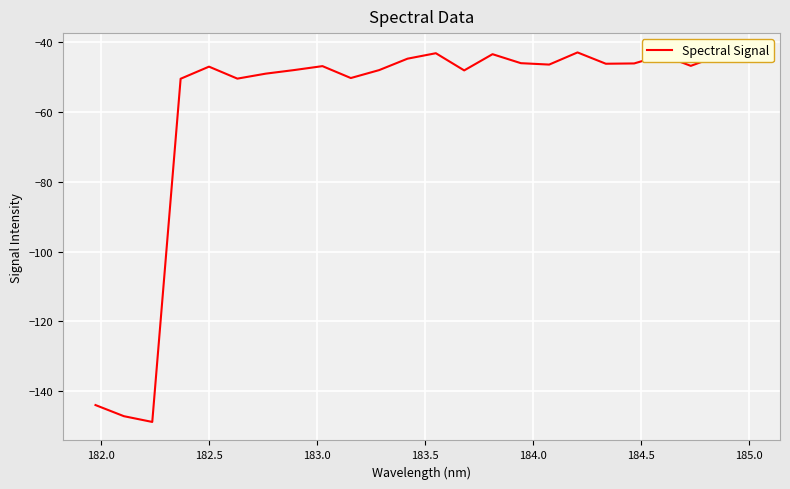

Does the chart display data point markers on the line(s)?

No